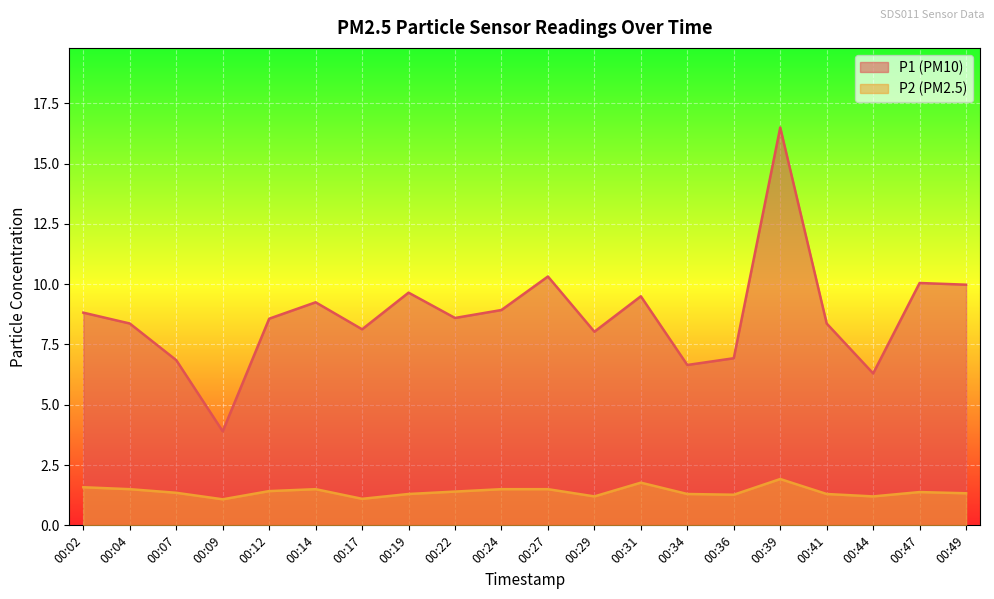

Where does the P1 series first go above 8?

00:02